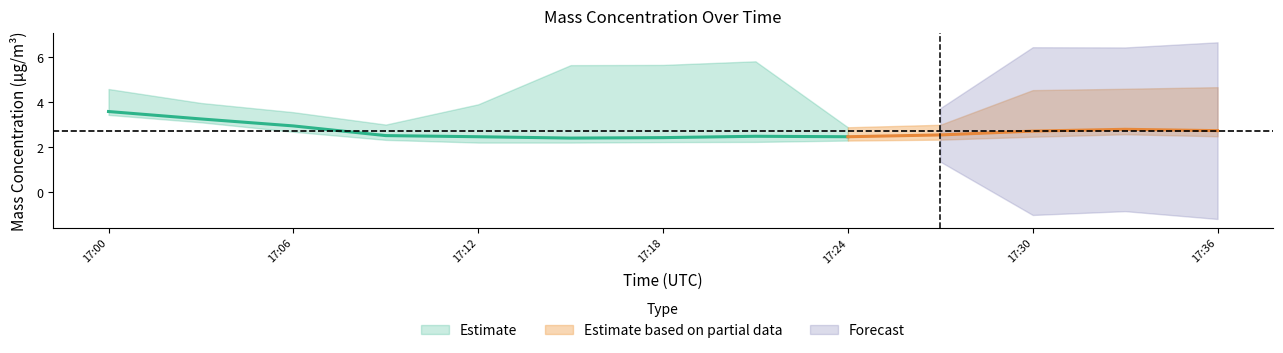

Is this an area chart (filled region under the line)?

No